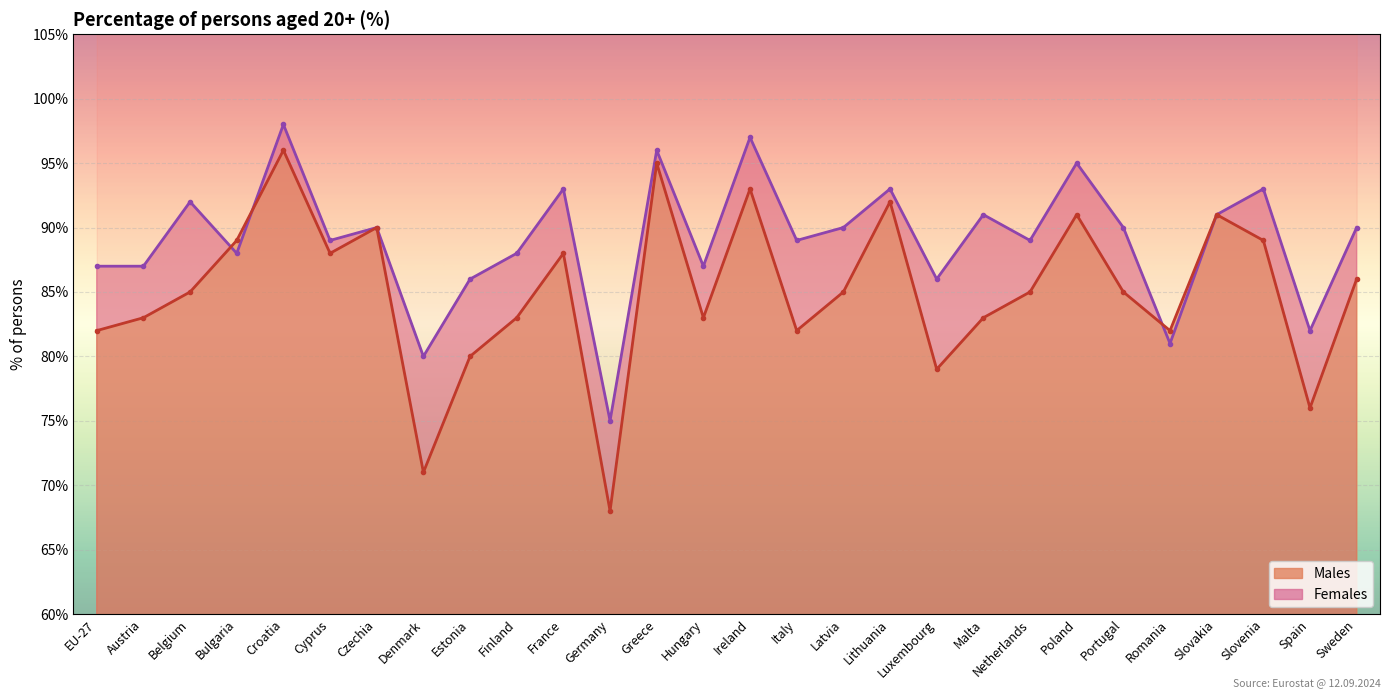

What are all the series names shown in the legend?

Males, Females